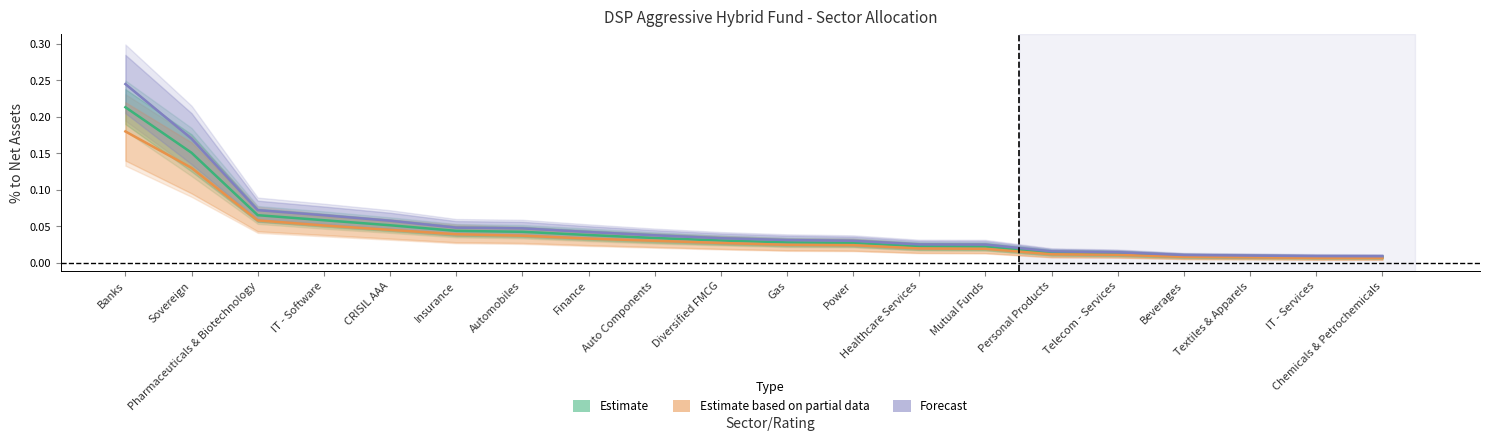

Does the chart display data point markers on the line(s)?

No